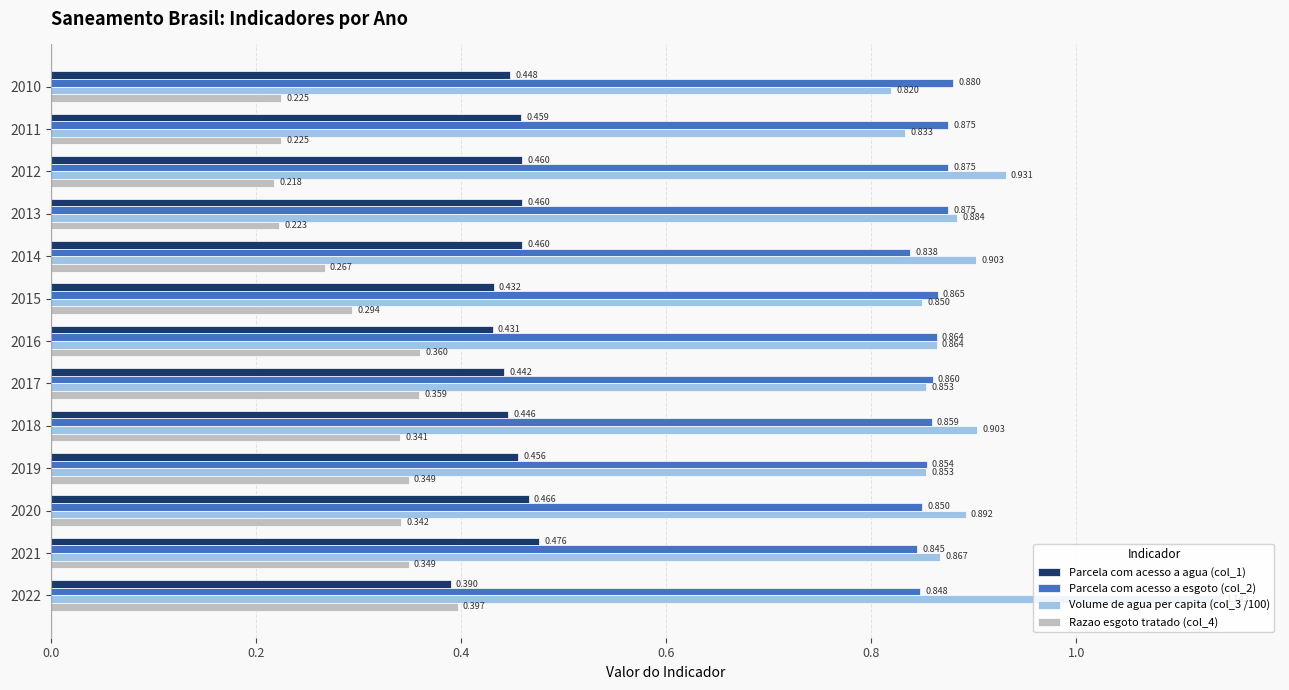

What is the smallest value displayed?

0.2